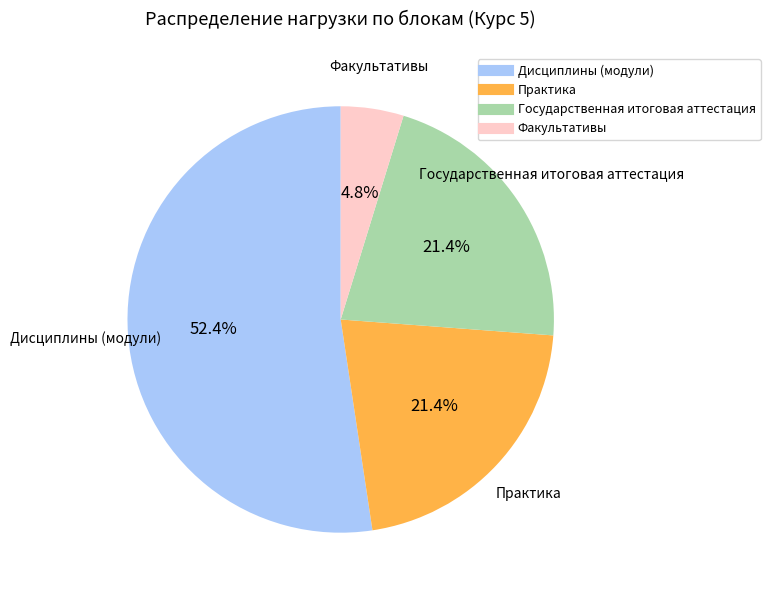

Which slice is the smallest?

Факультативы